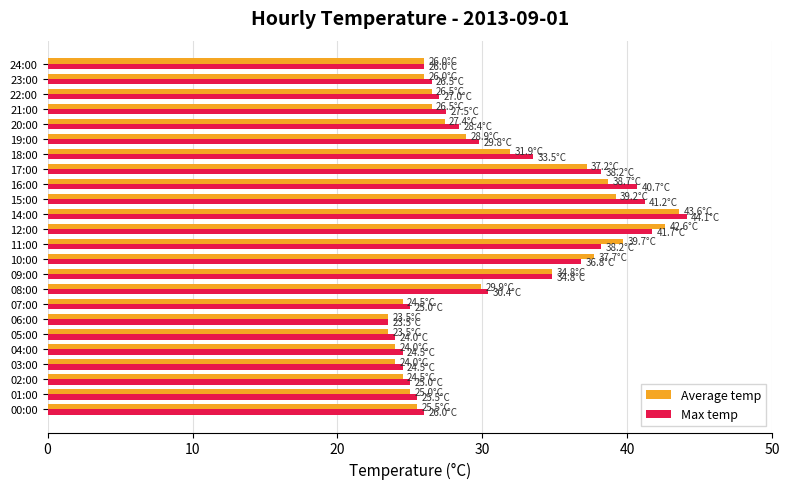

Which series changed the most between 09:00 and 20:00?

Average temp